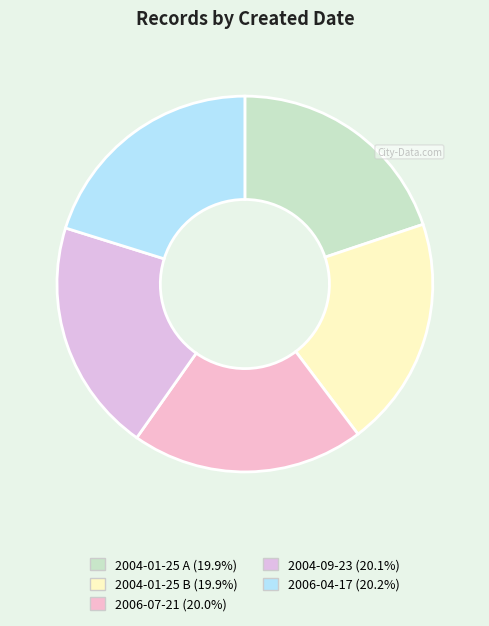

Count the number of slices in the pie.

5